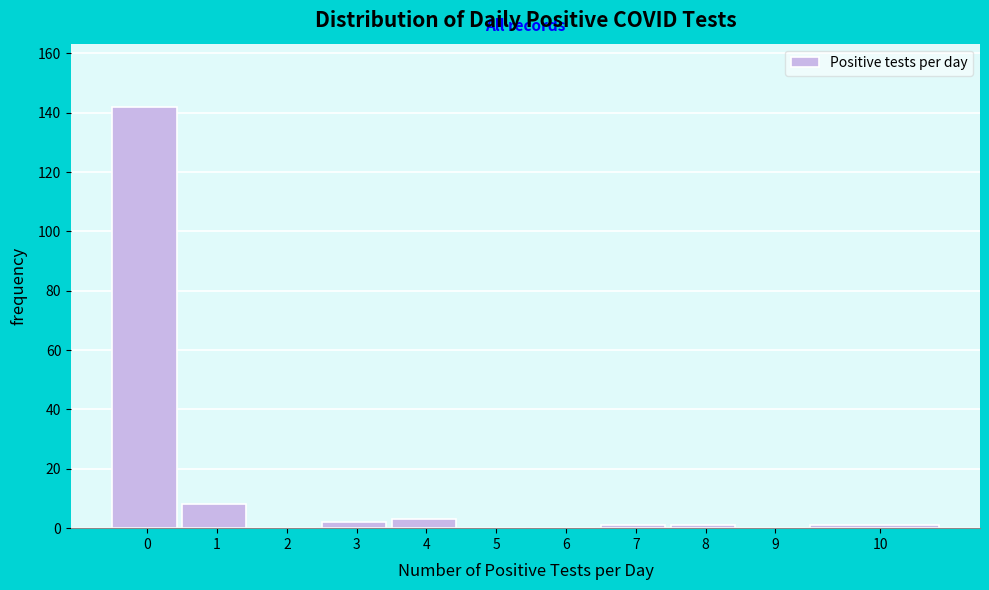

Reading left to right, extract all data points from this chart.

0=142	1=8	2=0	3=2	4=3	5=0	6=0	7=1	8=1	9=0	10=1